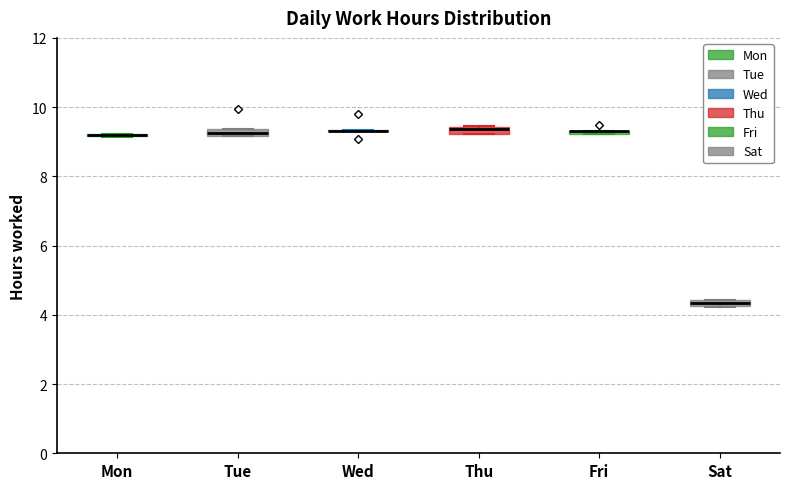

Where is the lower edge of the box for Tue on the y-axis? The values are not printed on the chart, so give them approximately, as read against the axis.

9.2